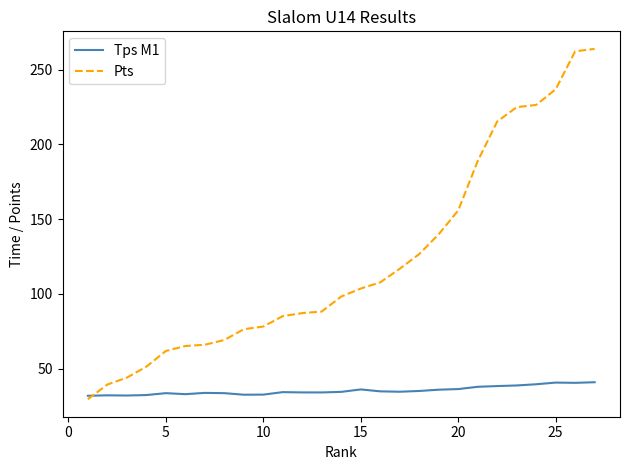

Which series has the widest spread of values?

Pts